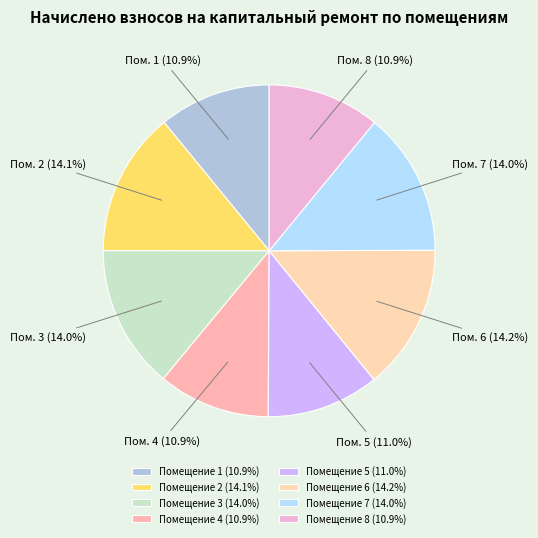

Does any single category account for the majority?

No